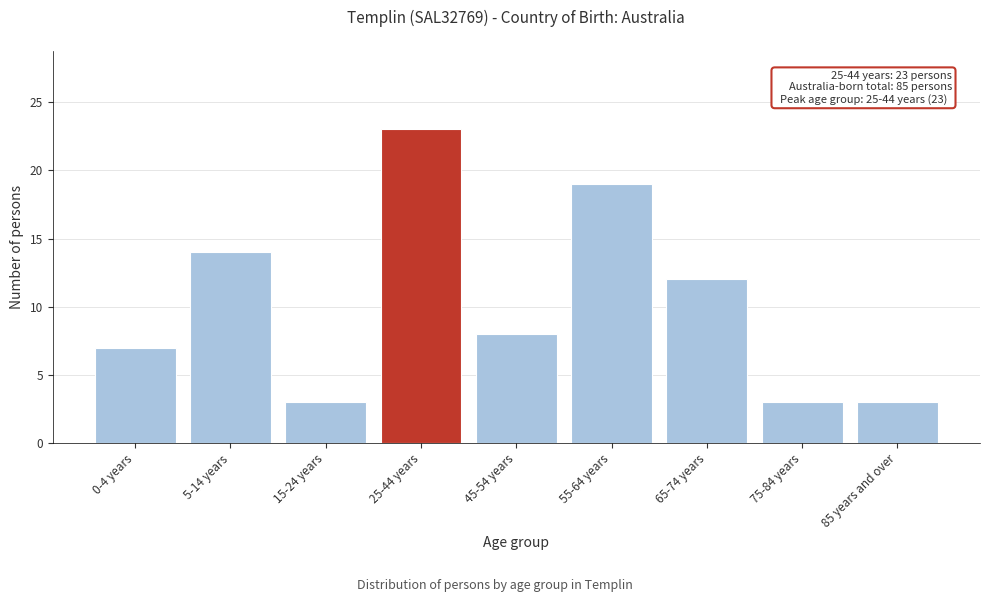

Reading left to right, list all the values displayed in this chart.

0-4 years=7	5-14 years=14	15-24 years=3	25-44 years=23	45-54 years=8	55-64 years=19	65-74 years=12	75-84 years=3	85 years and over=3